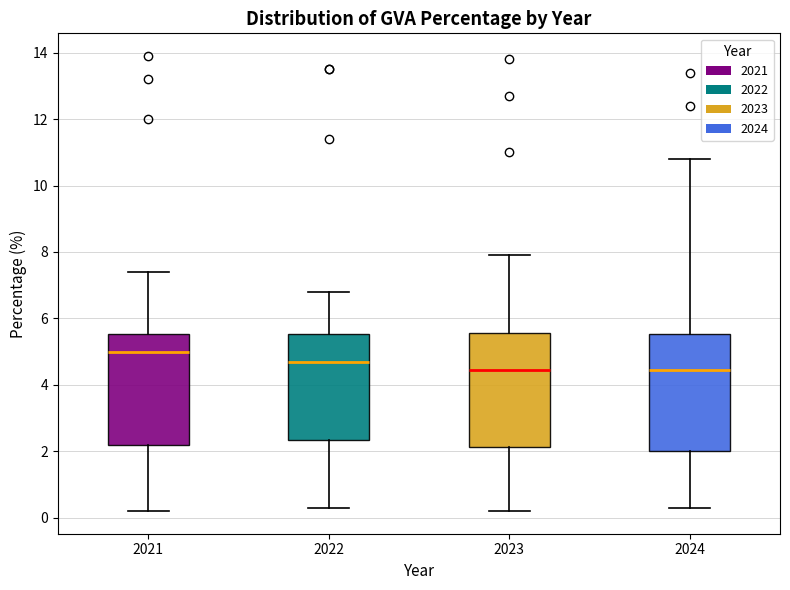

Where does the median line of the box at x = 2022 sit on the y-axis? The values are not printed on the chart, so give them approximately, as read against the axis.

4.8